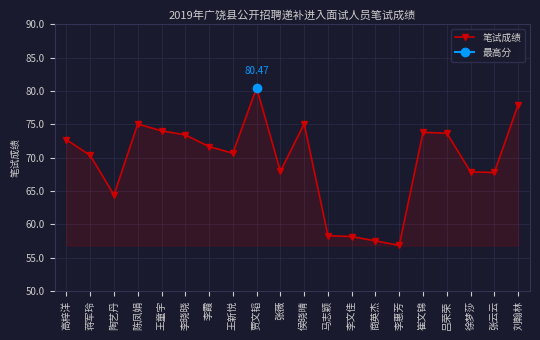

At which label is the value closest to 68?

张薇